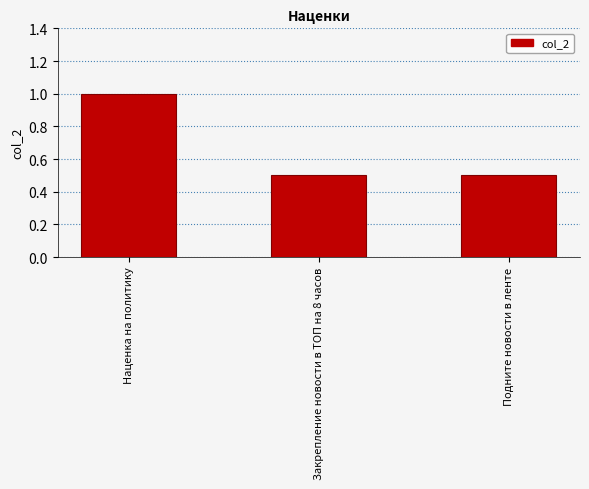

The value at Подните новости в ленте is 0.5. True or false?

True